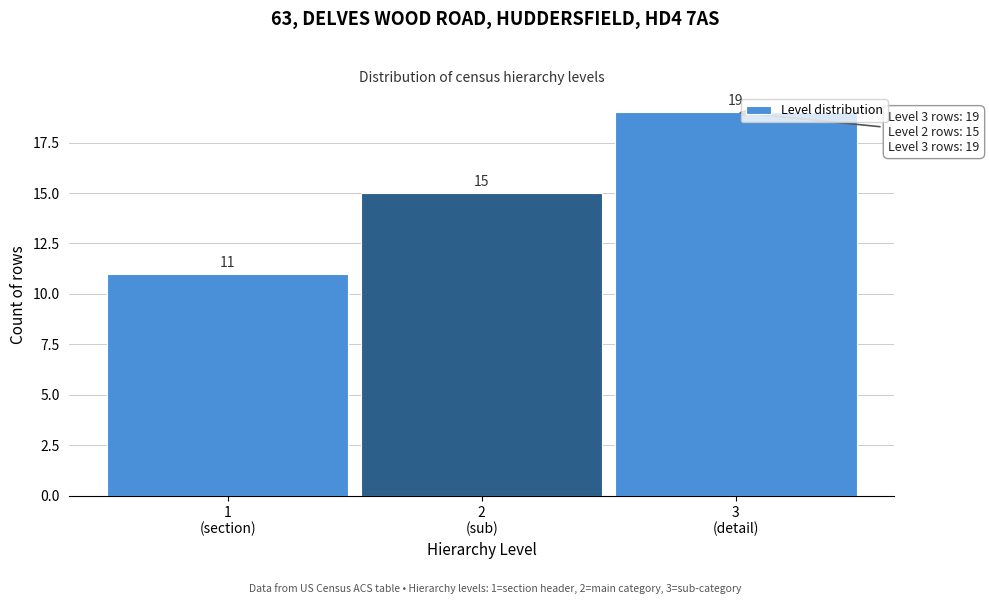

Reading left to right, list all the values displayed in this chart.

11	15	19